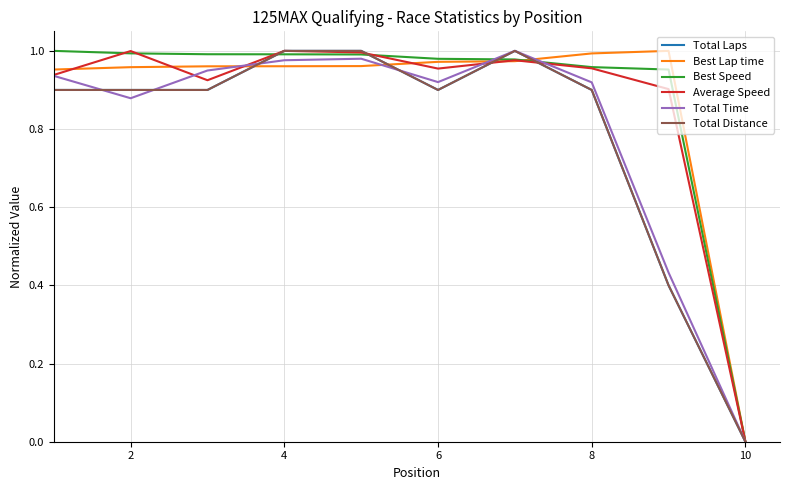

Which series has the largest range (max minus min)?

Total Laps